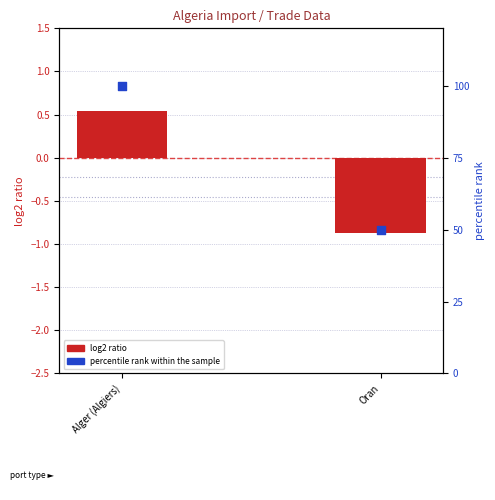

Which series contains the lowest Y value?

log2 ratio